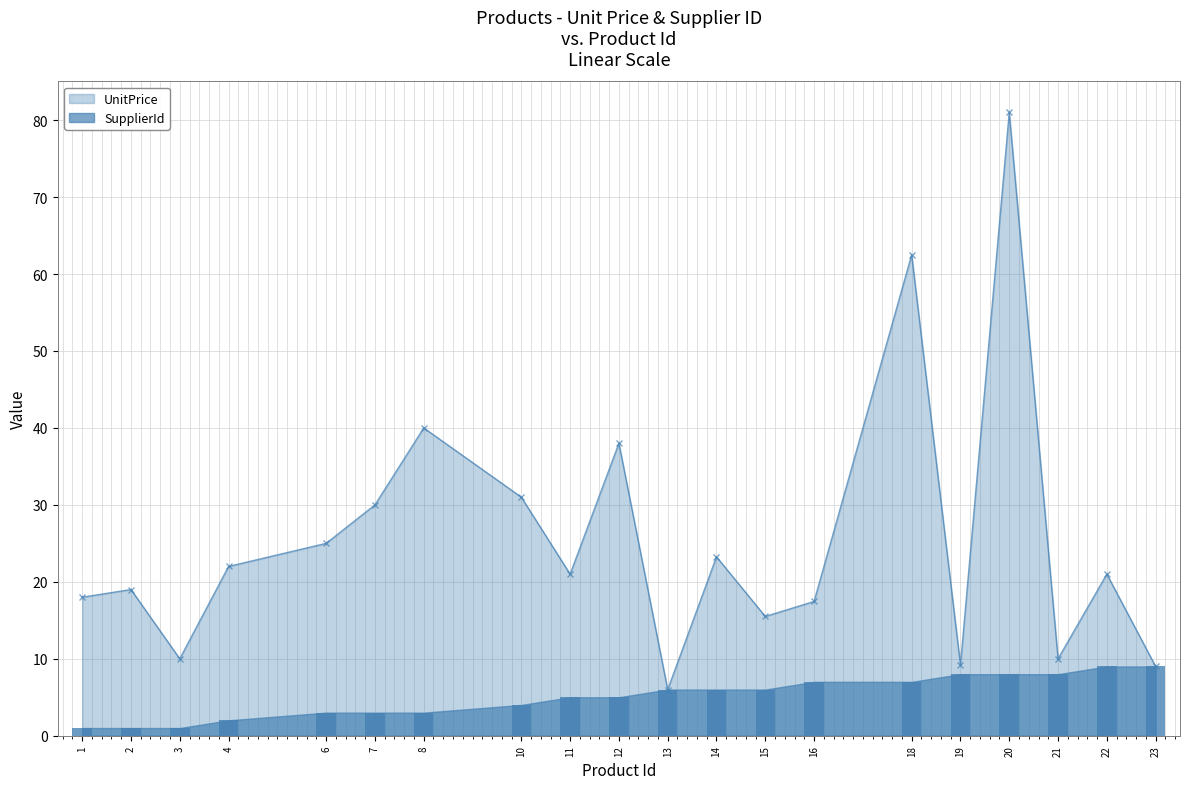

What is the value of the UnitPrice bar at the 10th from the left?

38.0